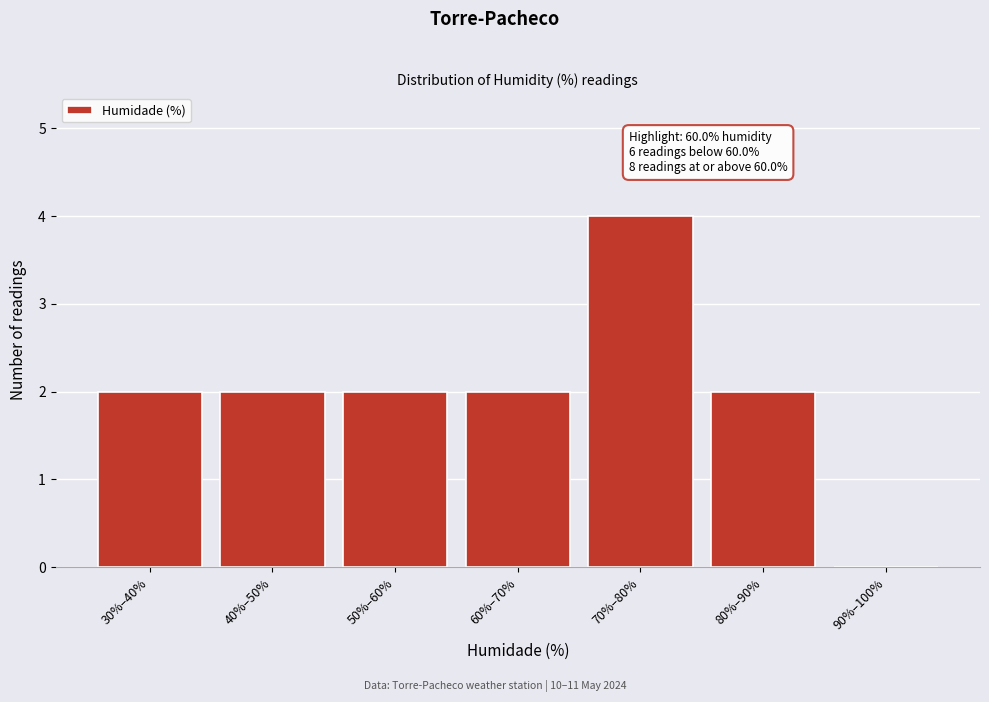

Reading left to right, transcribe all the data shown in this chart.

30%–40%=2	40%–50%=2	50%–60%=2	60%–70%=2	70%–80%=4	80%–90%=2	90%–100%=0